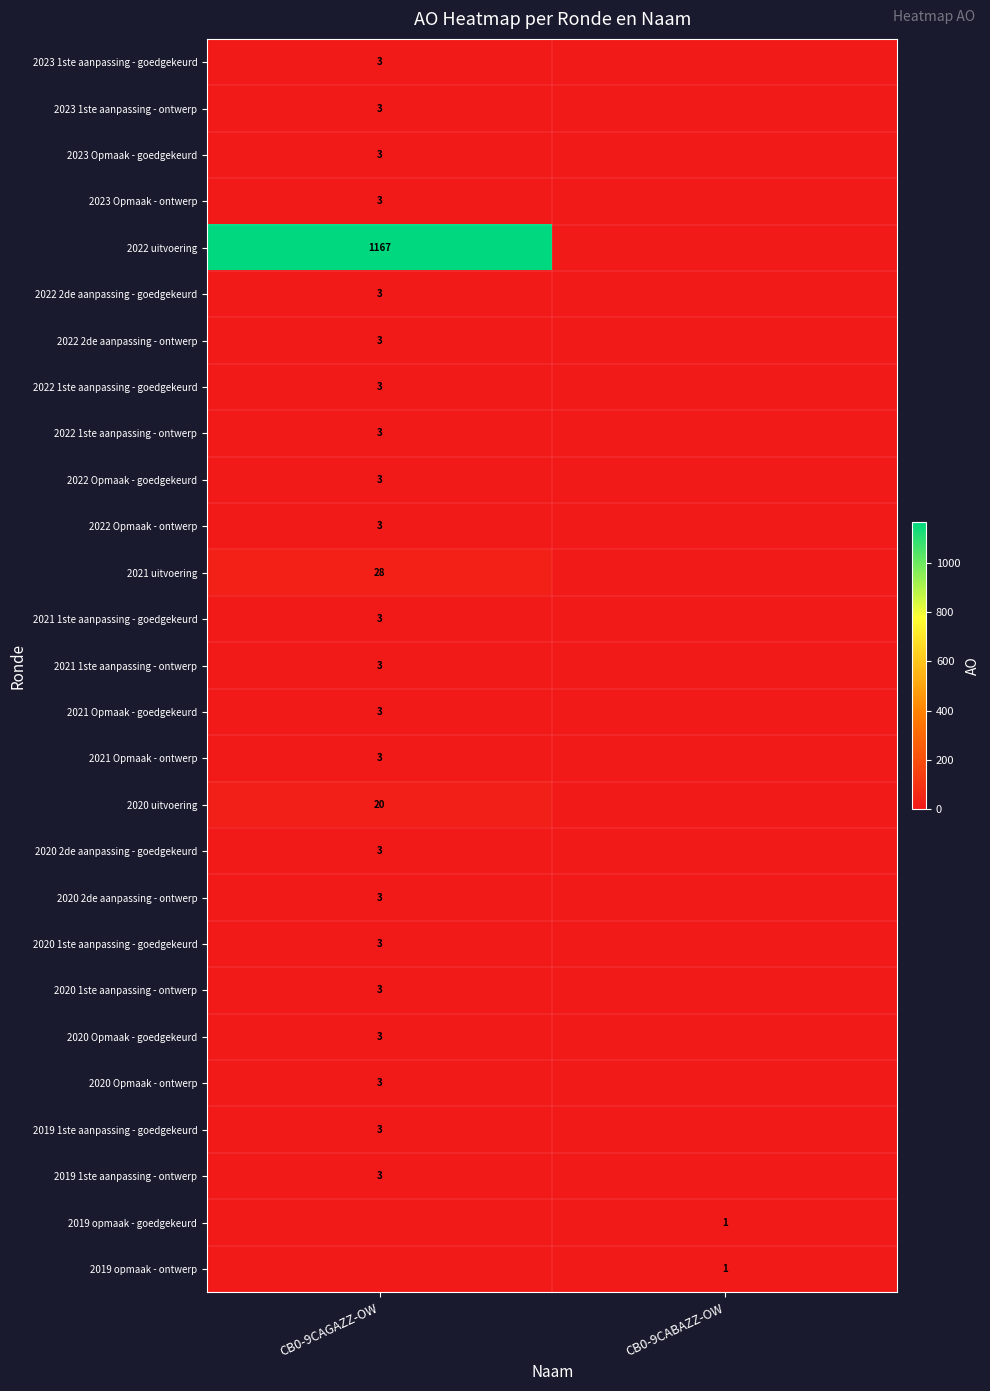

The value of 2020 uitvoering at CB0-9CAGAZZ-OW is 31. True or false?

False